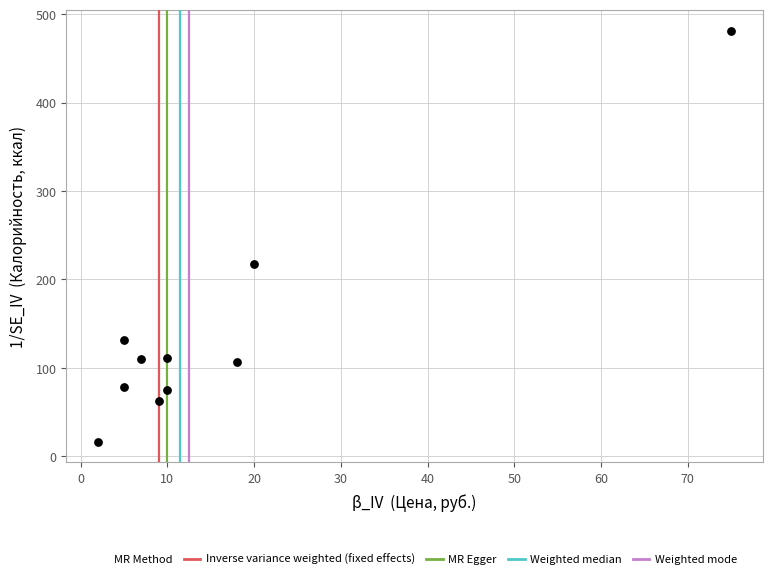

What is the range of Y values (max minus min)?

464.6